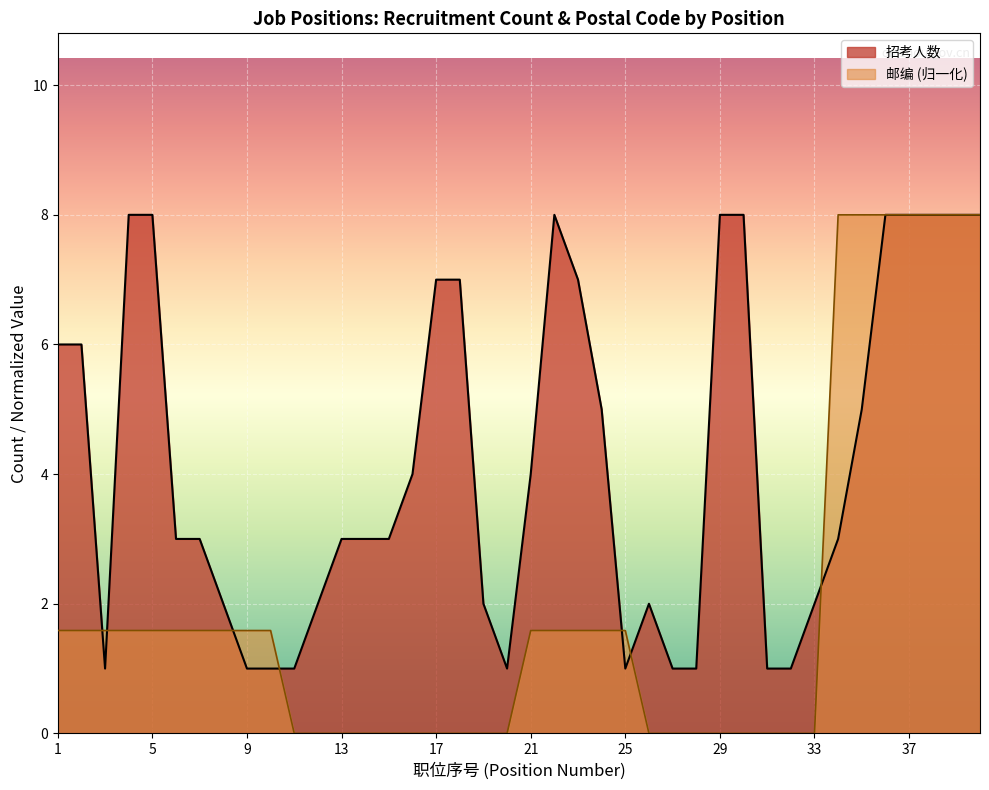

Between 1 and 17, which series saw the biggest shift?

邮编 (归一化)